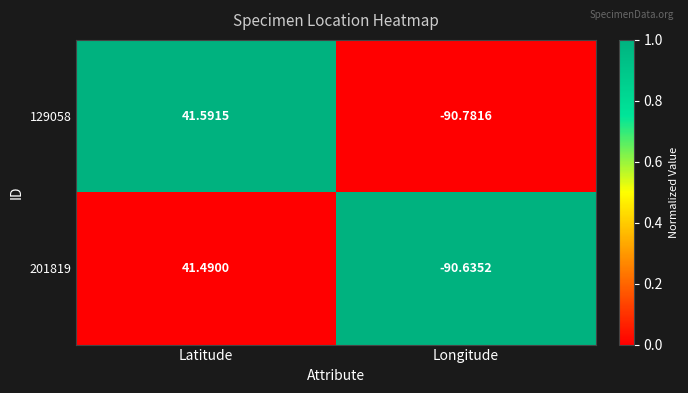

What is the total value across all series at Longitude?

-181.4